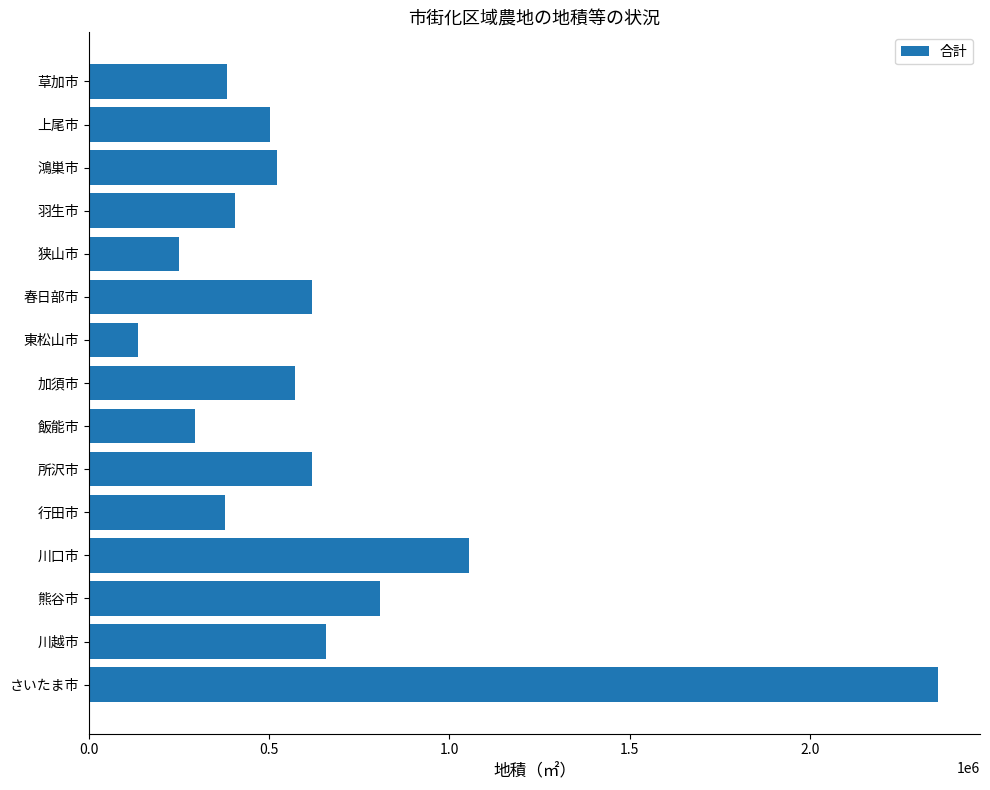

What is the sum of all values?

9550877